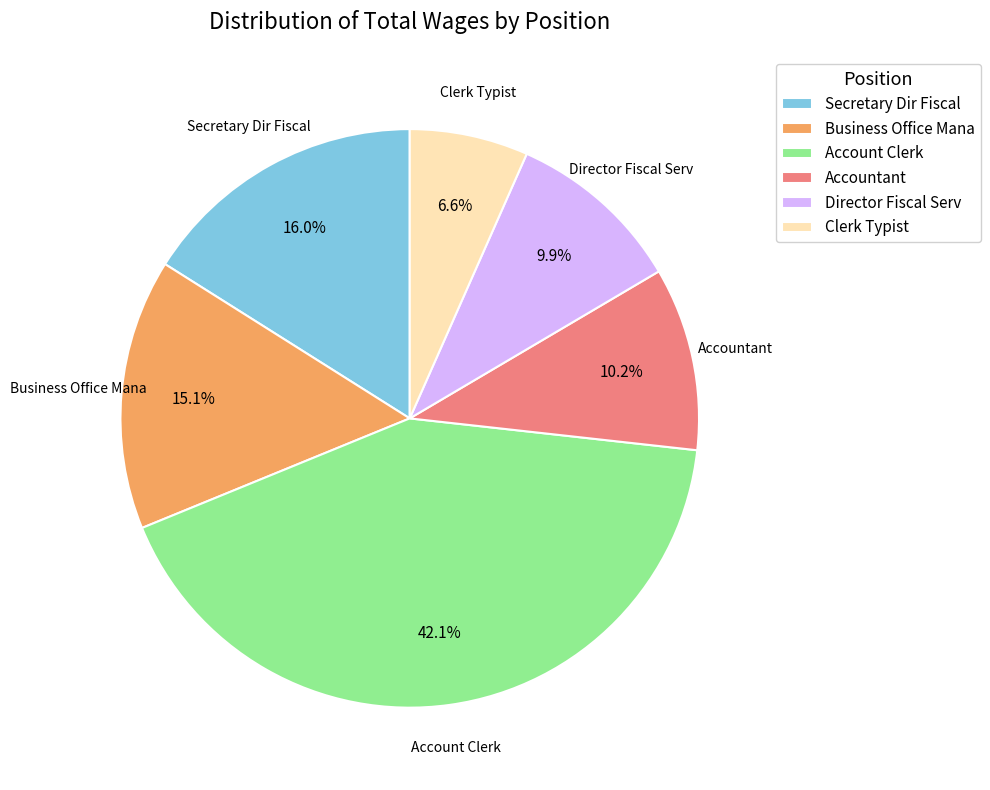

What is the largest slice in the pie chart?

Account Clerk